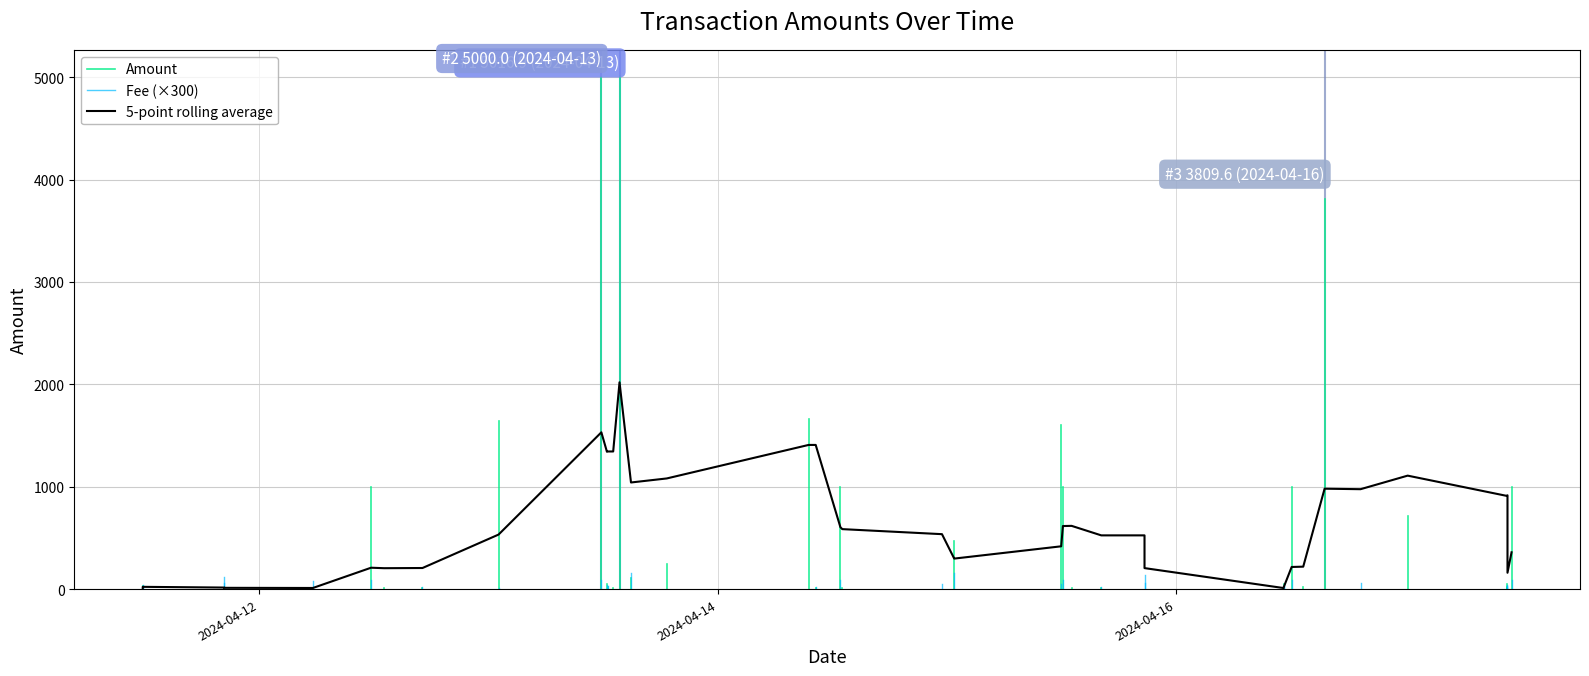

Between 13 and 17, which series saw the biggest shift?

Amount